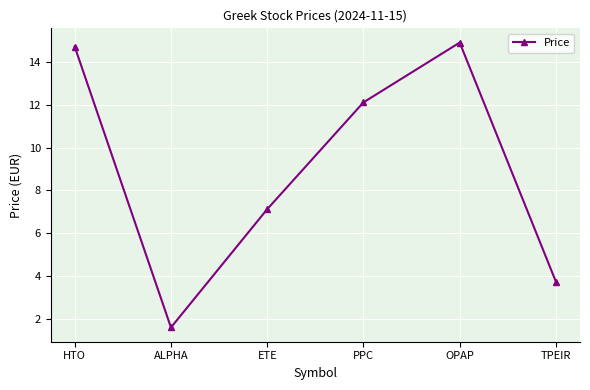

Rank the categories by value from highest to lowest.

OPAP, HTO, PPC, ETE, TPEIR, ALPHA